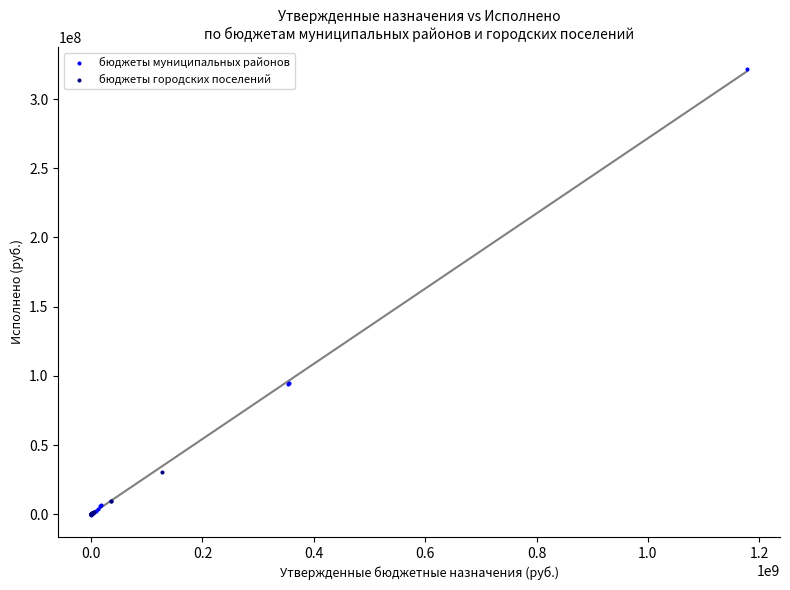

Which series has the widest spread of Y values?

бюджеты муниципальных районов